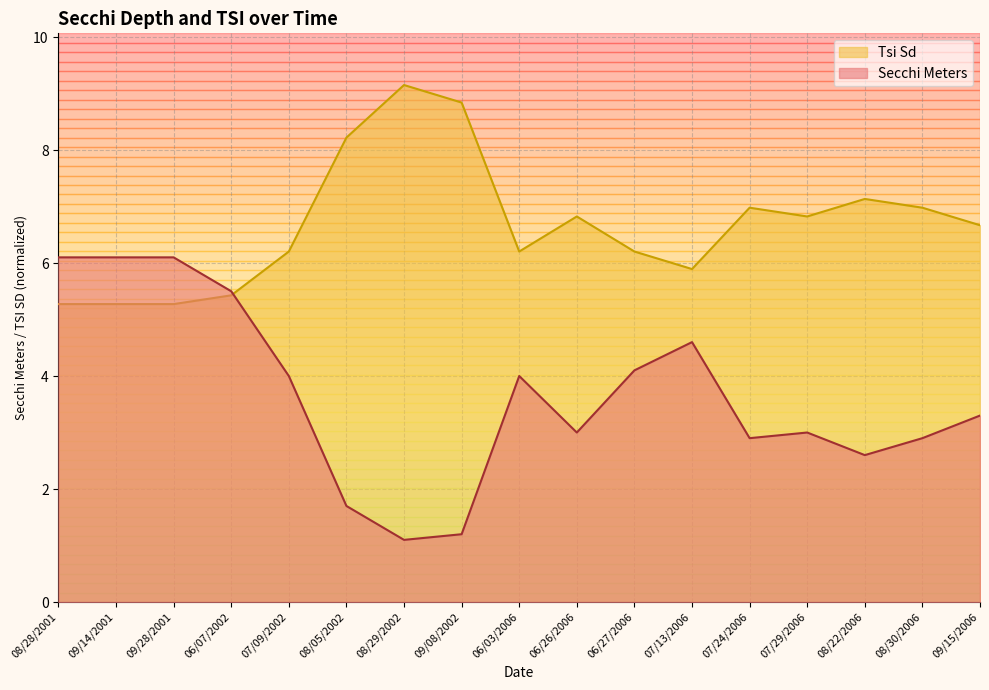

What is the label of the 15th point from the right?

09/28/2001